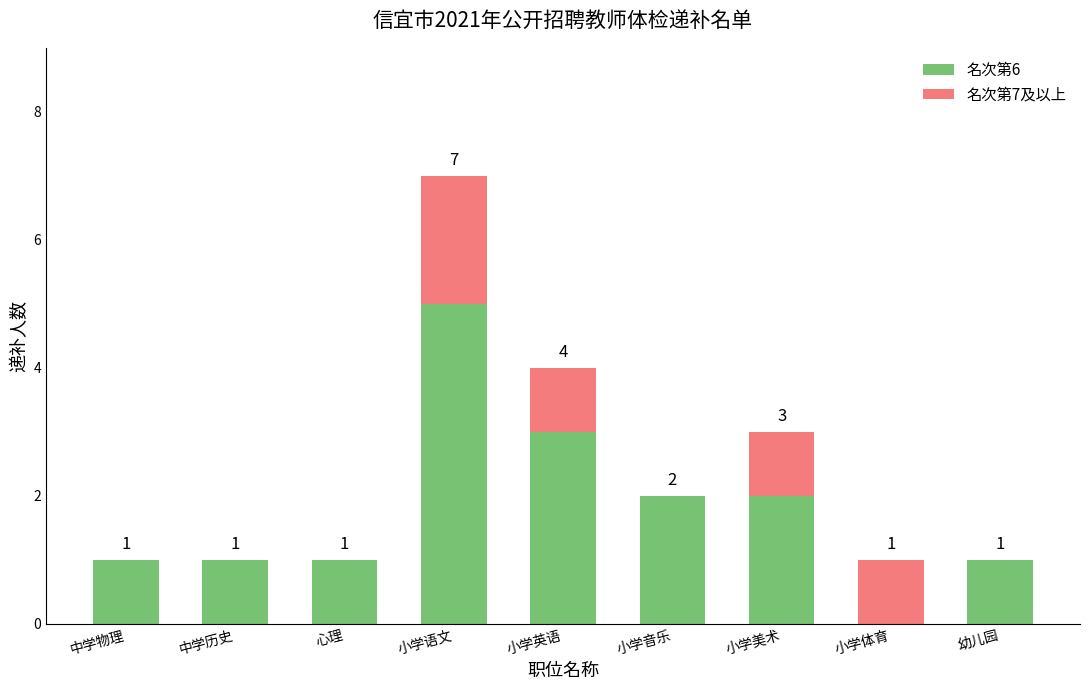

What is the sum of all 名次第6 values?

16